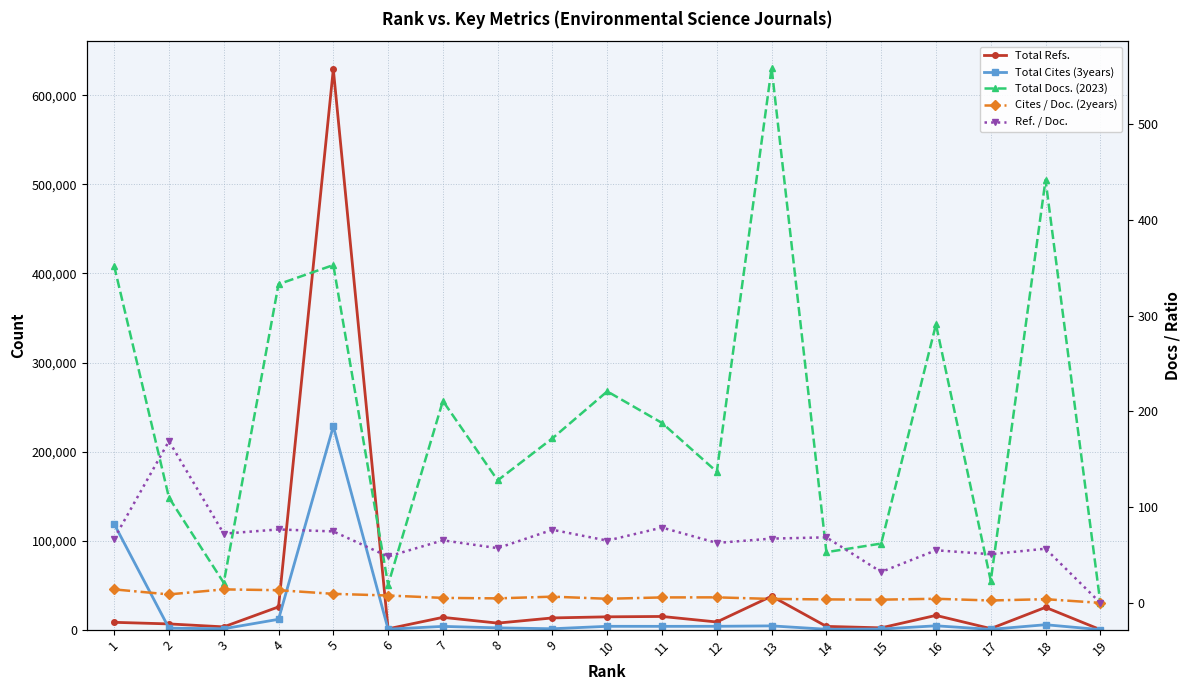

True or false: Total Docs. (2023) and Total Cites (3years) intersect in this chart.

False